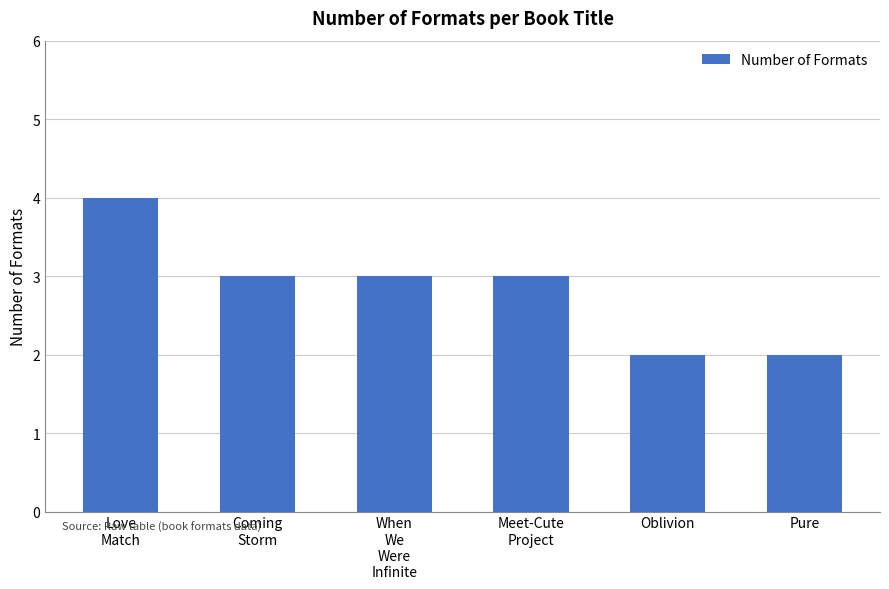

What is the difference between the second highest and minimum values?

1